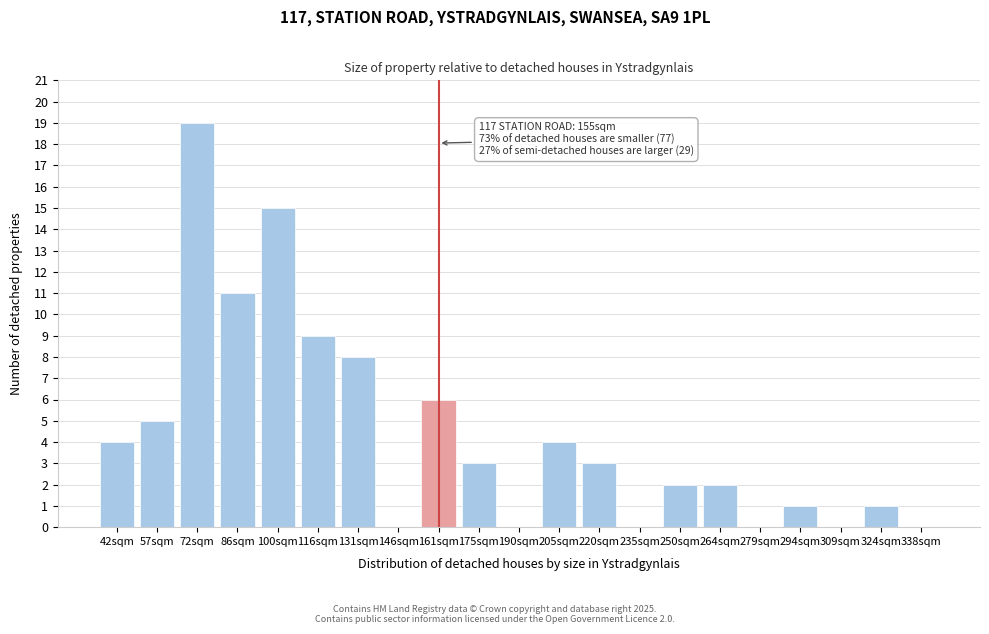

Reading left to right, transcribe all the data shown in this chart.

42sqm=4	57sqm=5	72sqm=19	86sqm=11	100sqm=15	116sqm=9	131sqm=8	146sqm=0	161sqm=6	175sqm=3	190sqm=0	205sqm=4	220sqm=3	235sqm=0	250sqm=2	264sqm=2	279sqm=0	294sqm=1	309sqm=0	324sqm=1	338sqm=0